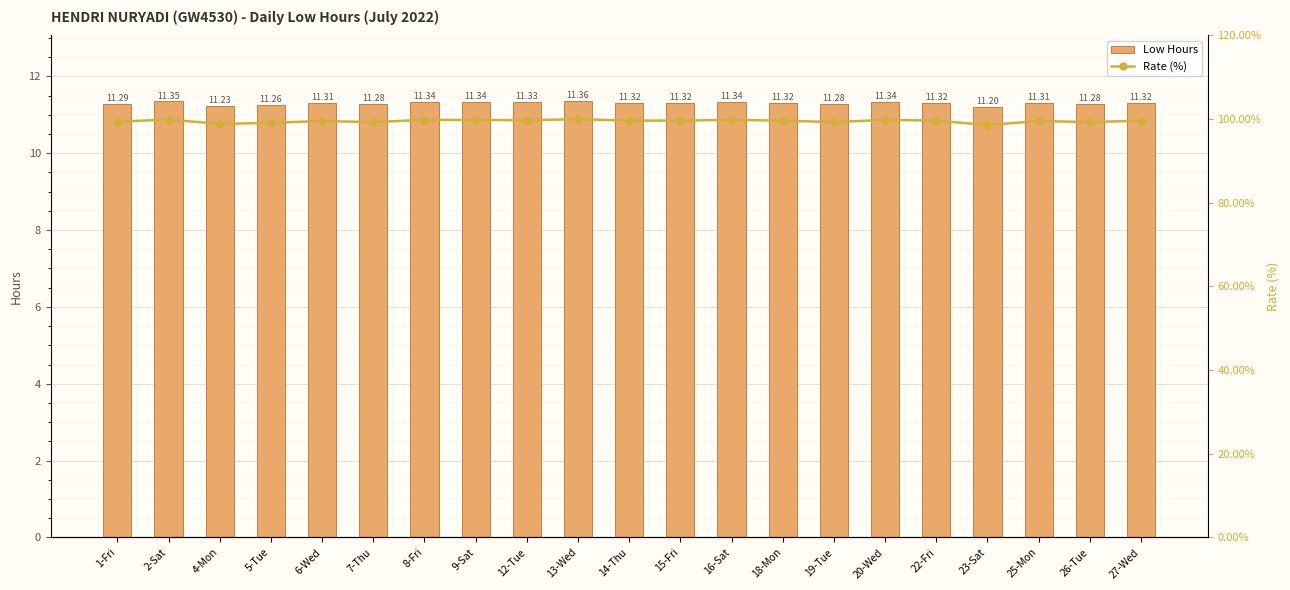

At which category is the sum across all series the highest?

13-Wed